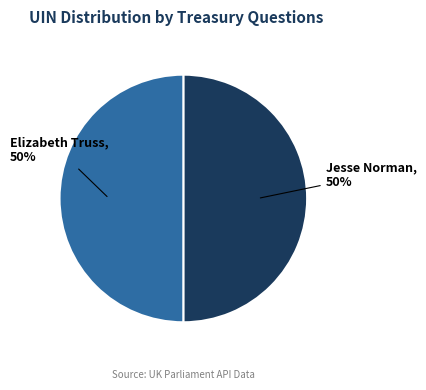

To the nearest percent, what is the average slice percentage?

50%